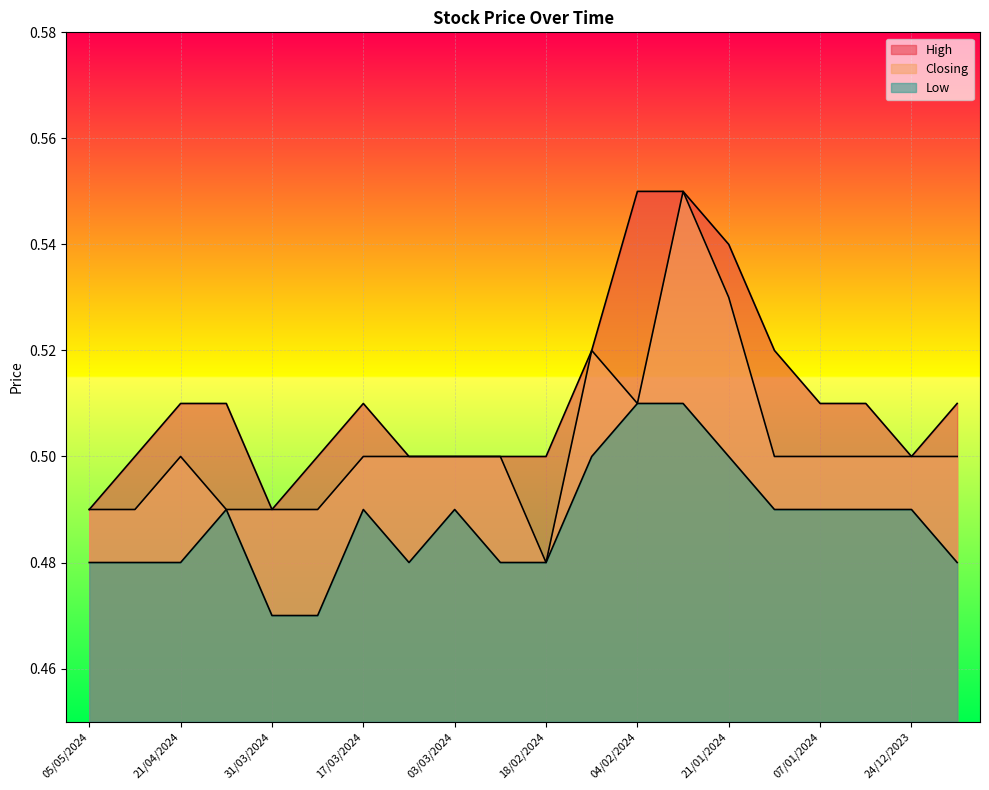

Reading right to left, list all the values displayed in this chart.

High: 17/12/2023=0.5	24/12/2023=0.5	31/12/2023=0.5	07/01/2024=0.5	14/01/2024=0.5	21/01/2024=0.5	28/01/2024=0.6	04/02/2024=0.6	11/02/2024=0.5	18/02/2024=0.5	25/02/2024=0.5	03/03/2024=0.5	10/03/2024=0.5	17/03/2024=0.5	24/03/2024=0.5	31/03/2024=0.5	14/04/2024=0.5	21/04/2024=0.5	28/04/2024=0.5	05/05/2024=0.5
Closing: 17/12/2023=0.5	24/12/2023=0.5	31/12/2023=0.5	07/01/2024=0.5	14/01/2024=0.5	21/01/2024=0.5	28/01/2024=0.6	04/02/2024=0.5	11/02/2024=0.5	18/02/2024=0.5	25/02/2024=0.5	03/03/2024=0.5	10/03/2024=0.5	17/03/2024=0.5	24/03/2024=0.5	31/03/2024=0.5	14/04/2024=0.5	21/04/2024=0.5	28/04/2024=0.5	05/05/2024=0.5
Low: 17/12/2023=0.5	24/12/2023=0.5	31/12/2023=0.5	07/01/2024=0.5	14/01/2024=0.5	21/01/2024=0.5	28/01/2024=0.5	04/02/2024=0.5	11/02/2024=0.5	18/02/2024=0.5	25/02/2024=0.5	03/03/2024=0.5	10/03/2024=0.5	17/03/2024=0.5	24/03/2024=0.5	31/03/2024=0.5	14/04/2024=0.5	21/04/2024=0.5	28/04/2024=0.5	05/05/2024=0.5